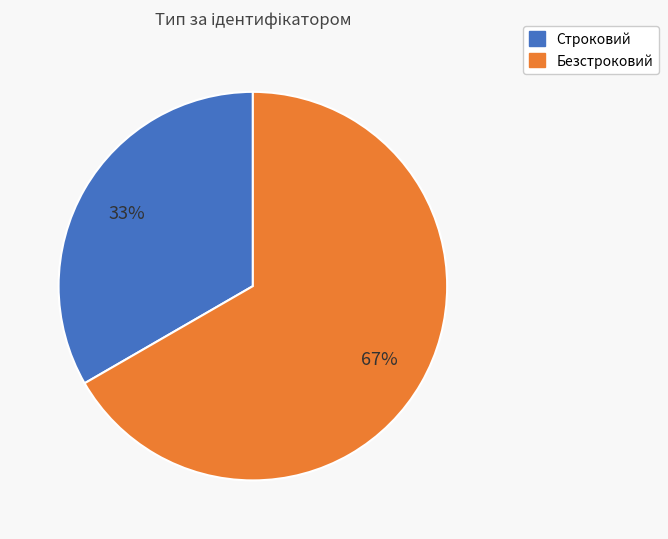

Which slice is the smallest?

Строковий